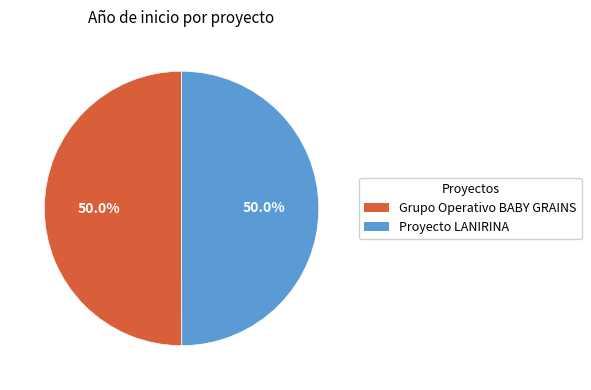

What percentage do Proyecto LANIRINA and Grupo Operativo BABY GRAINS together represent?

100.0%